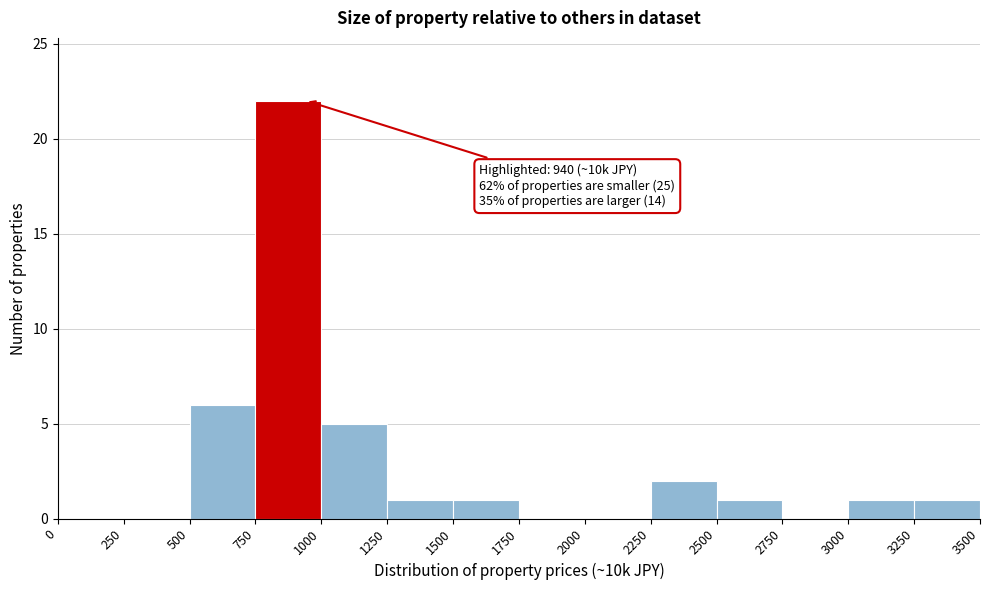

Which range on the x-axis has the tallest bar?

750 to 1000